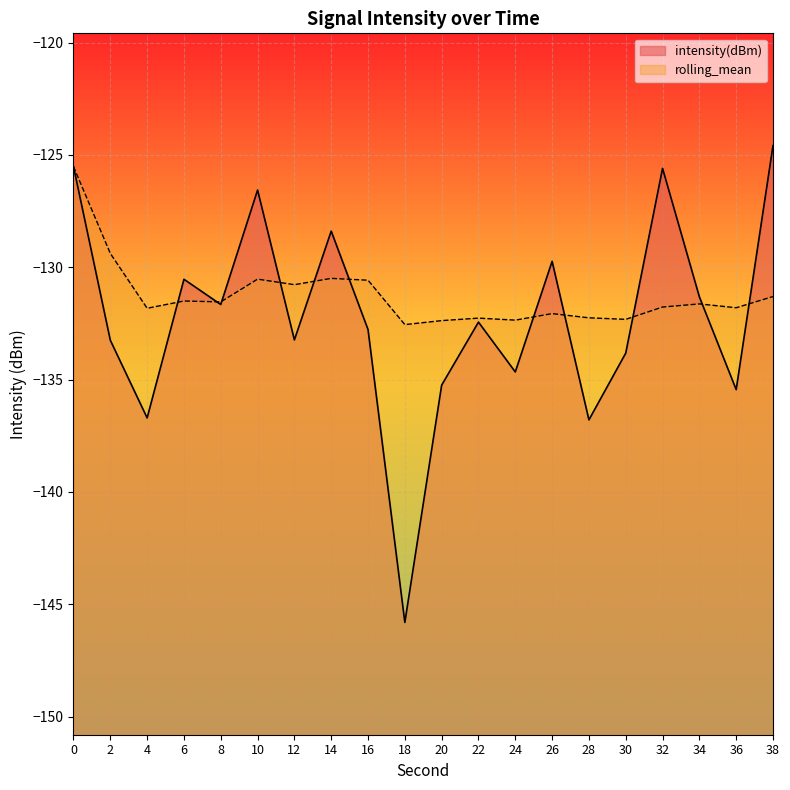

What is the sum of all intensity(dBm) values?

-2644.1